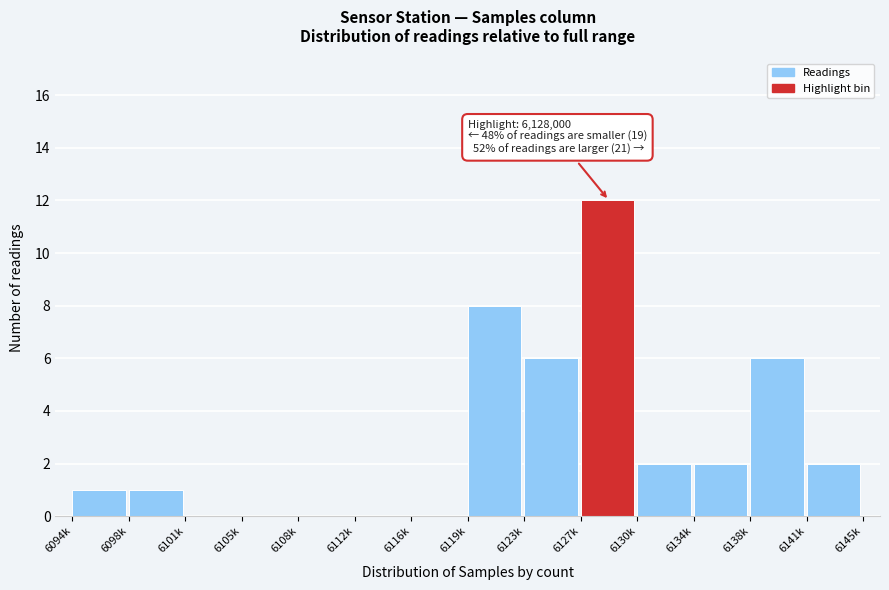

Reading left to right, list all the values displayed in this chart.

6094k=1	6098k=1	6101k=0	6105k=0	6108k=0	6112k=0	6116k=0	6119k=8	6123k=6	6127k=12	6130k=2	6134k=2	6138k=6	6141k=2